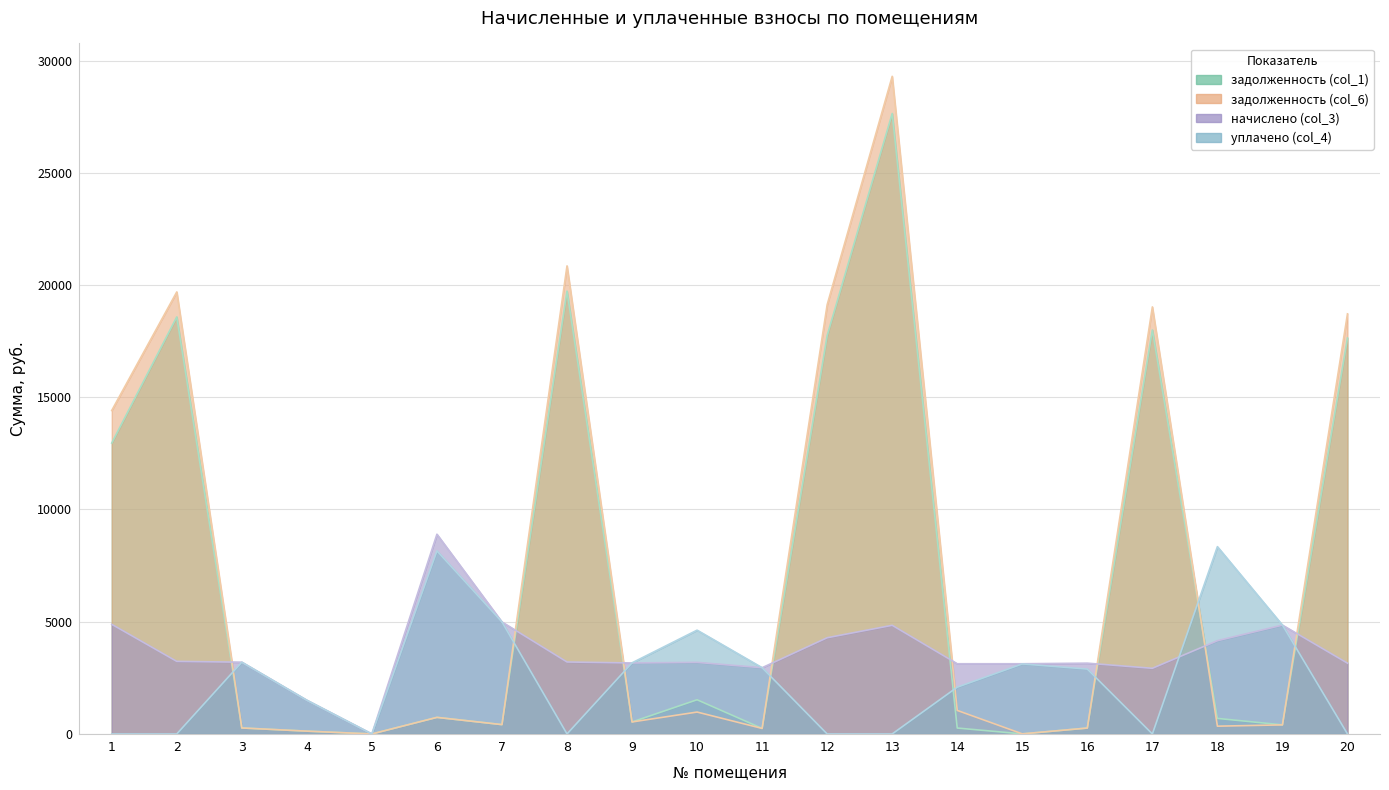

Where is the first local minimum for уплачено (col_4)?

5